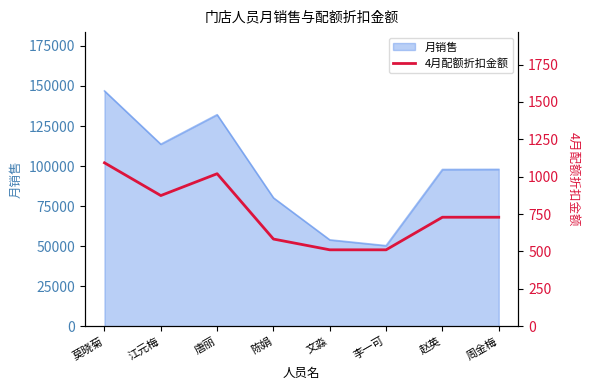

Where does the data first go above 729?

莫晓菊